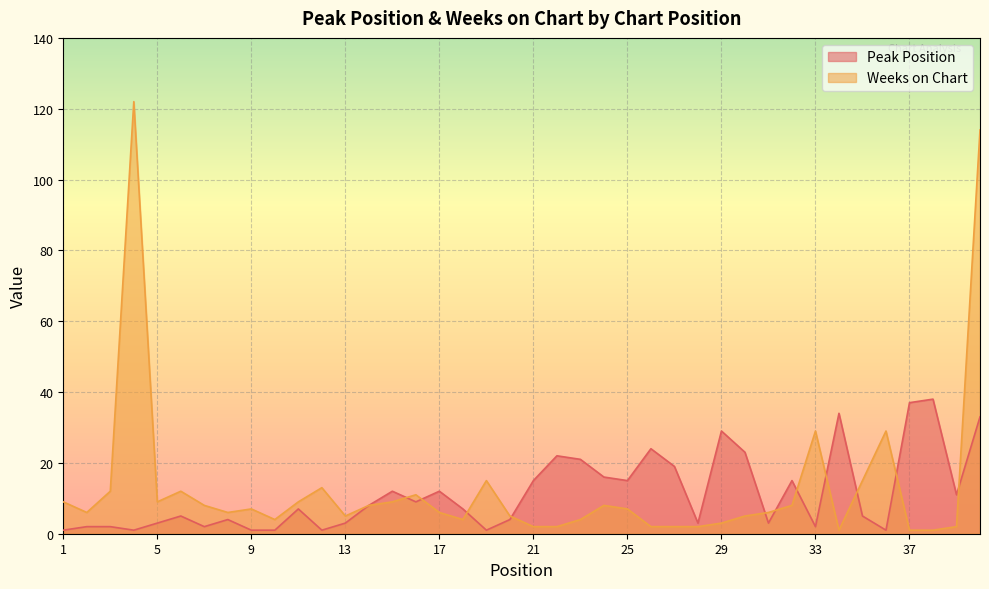

At which label does Peak Position reach its peak?

38